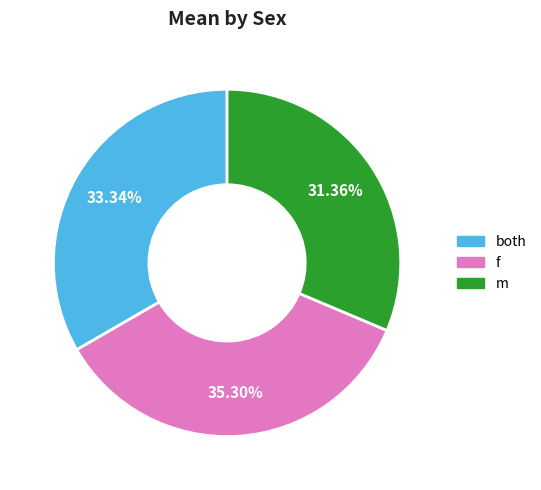

Rank the categories by value from lowest to highest.

m, both, f